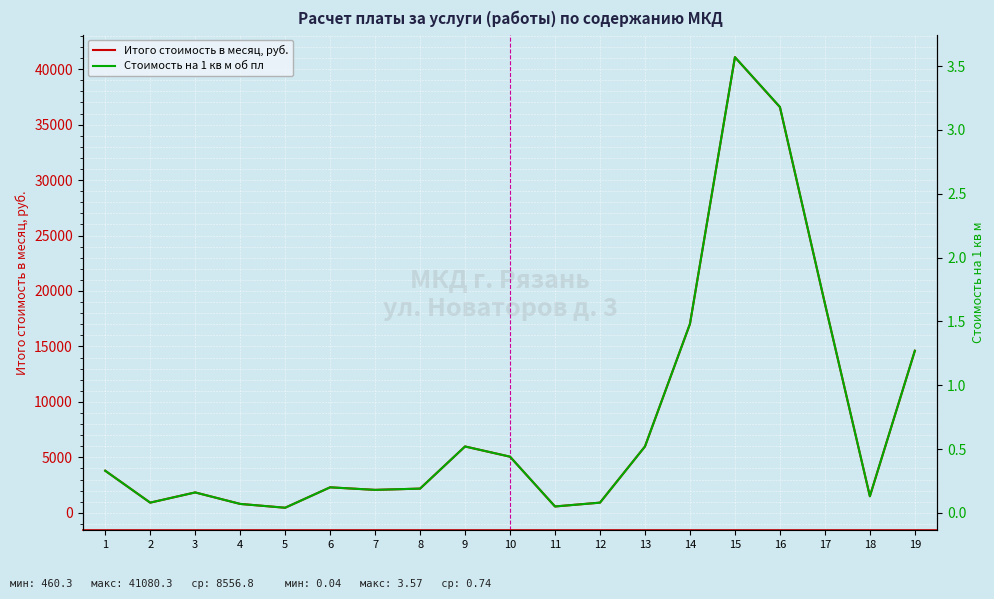

At how many categories does at least one series exceed 25807?

2